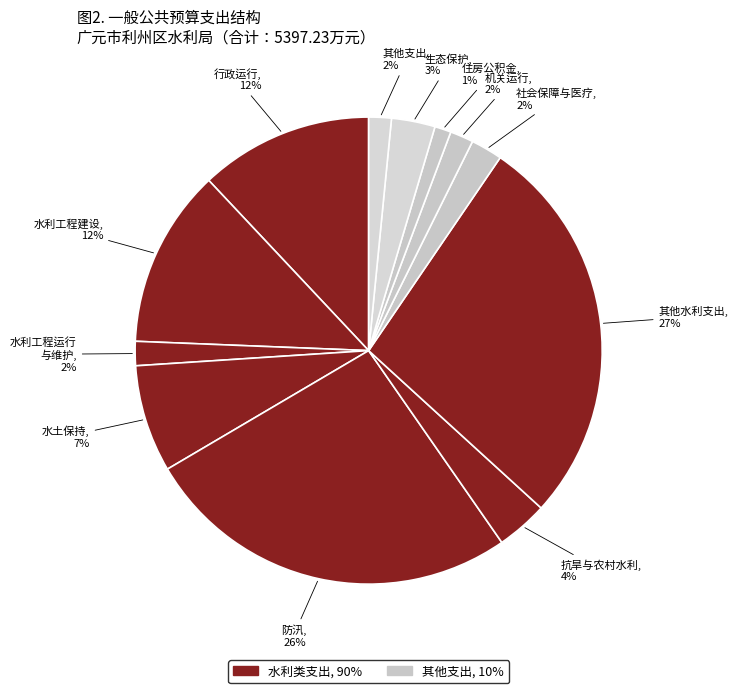

How many segments does this pie chart have?

12